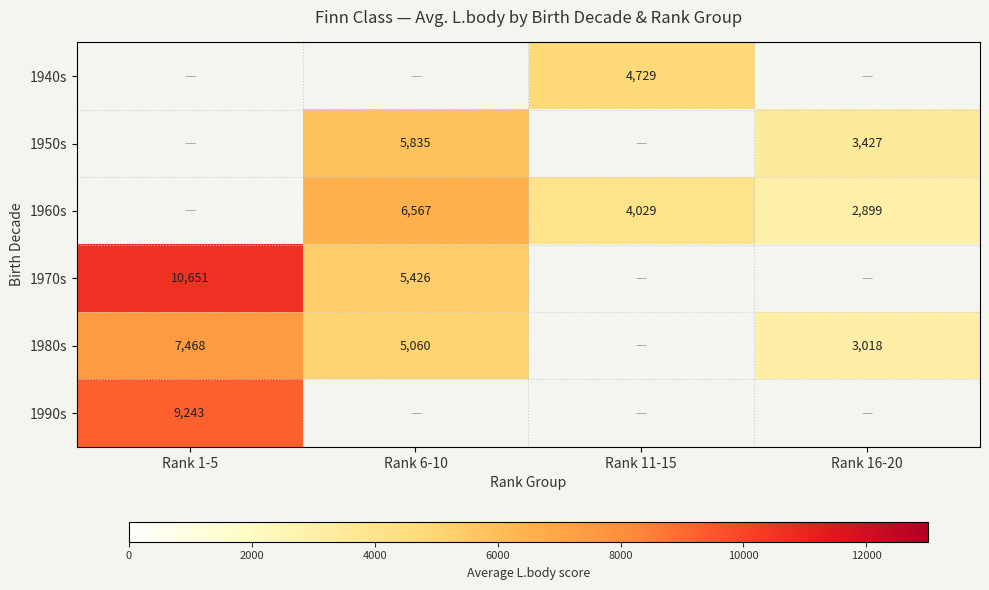

The 1990s series shows 9243 at Rank 1-5. True or false?

True